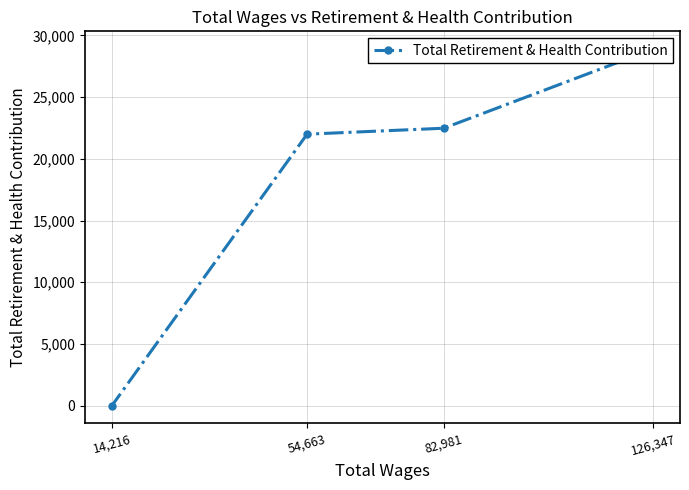

What is the change in value from 126,347 to 54,663?

-6891